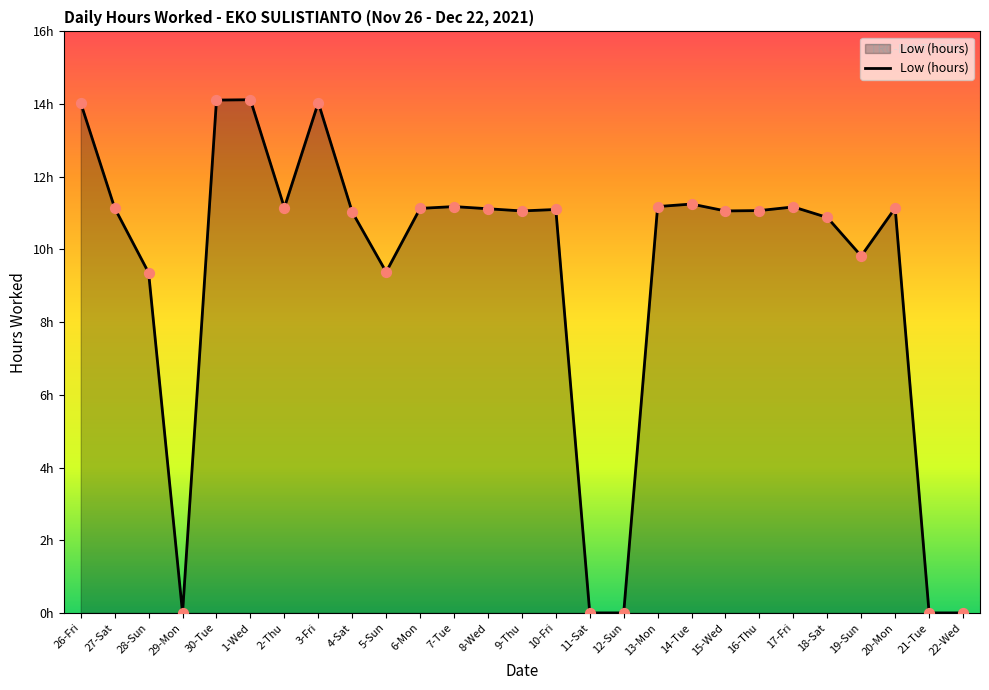

What is the change in value from 18-Sat to 20-Mon?

+0.3